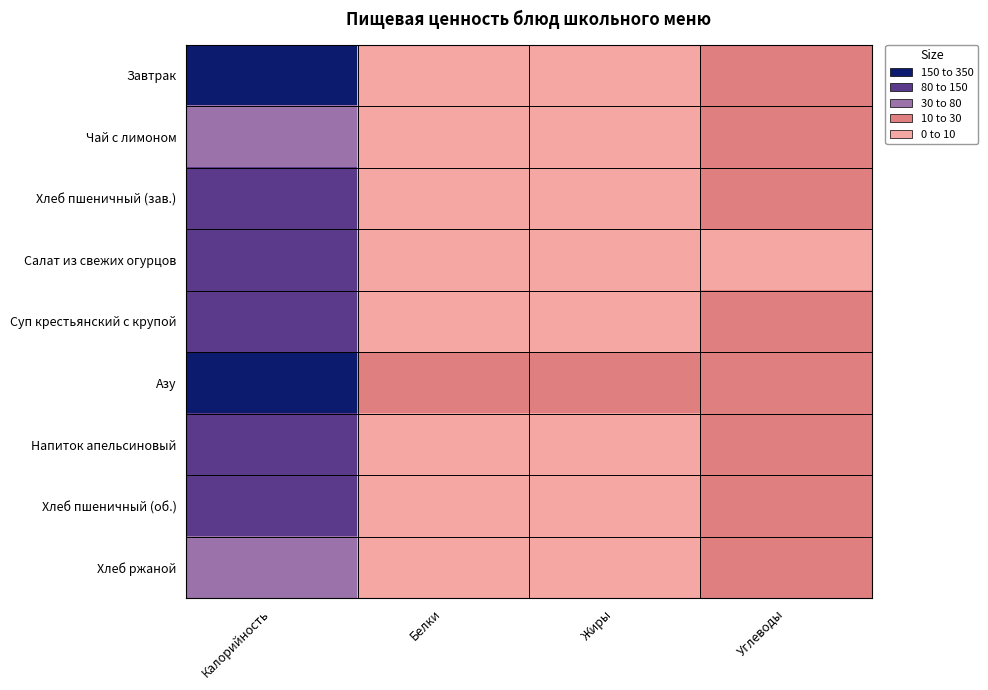

Which series changed the most between Калорийность and Жиры?

Азу